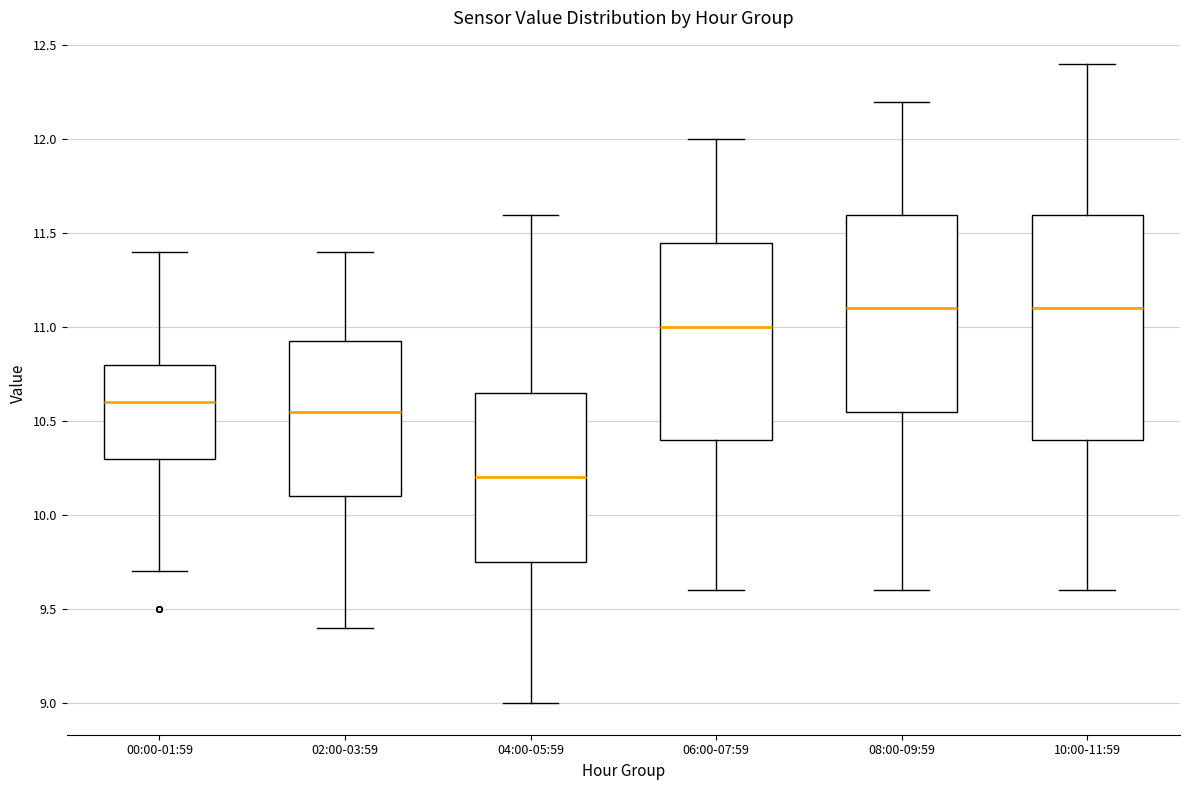

Which box is the tallest, from its lower edge to its upper edge?

10:00-11:59